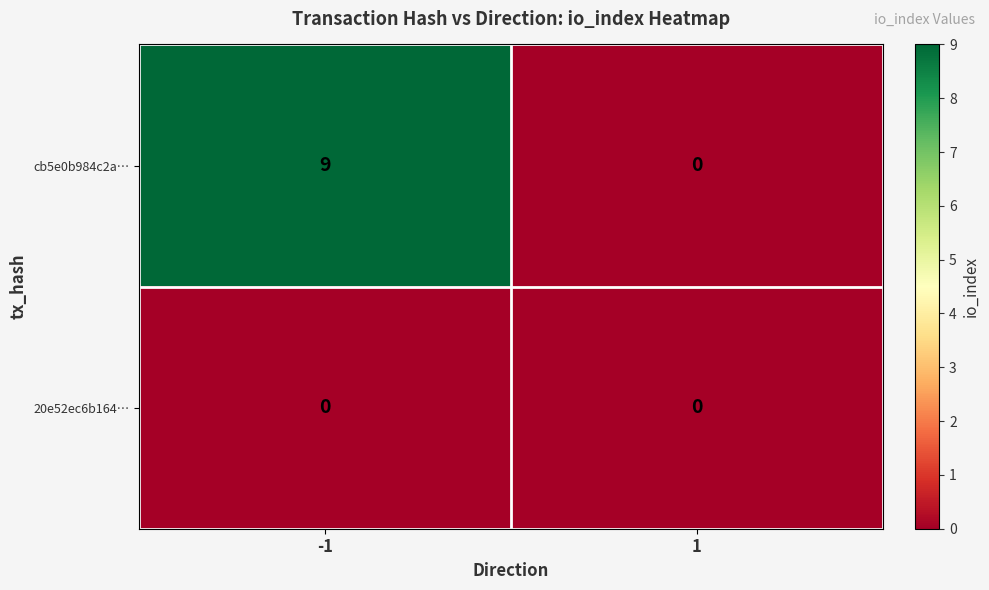

What is the total value across all series at -1?

9